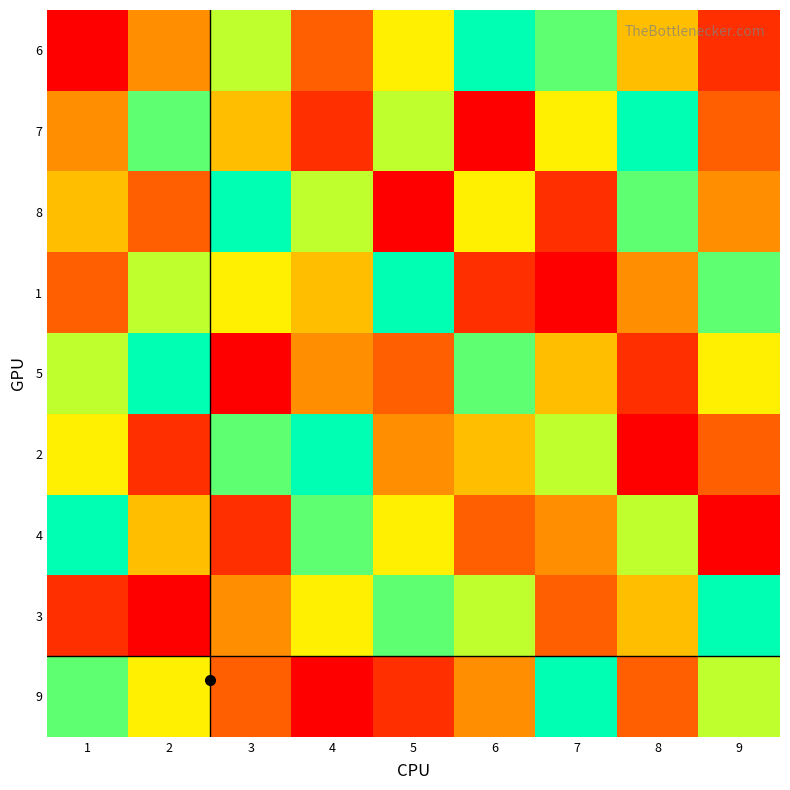

At which category is the sum across all series the highest?

5